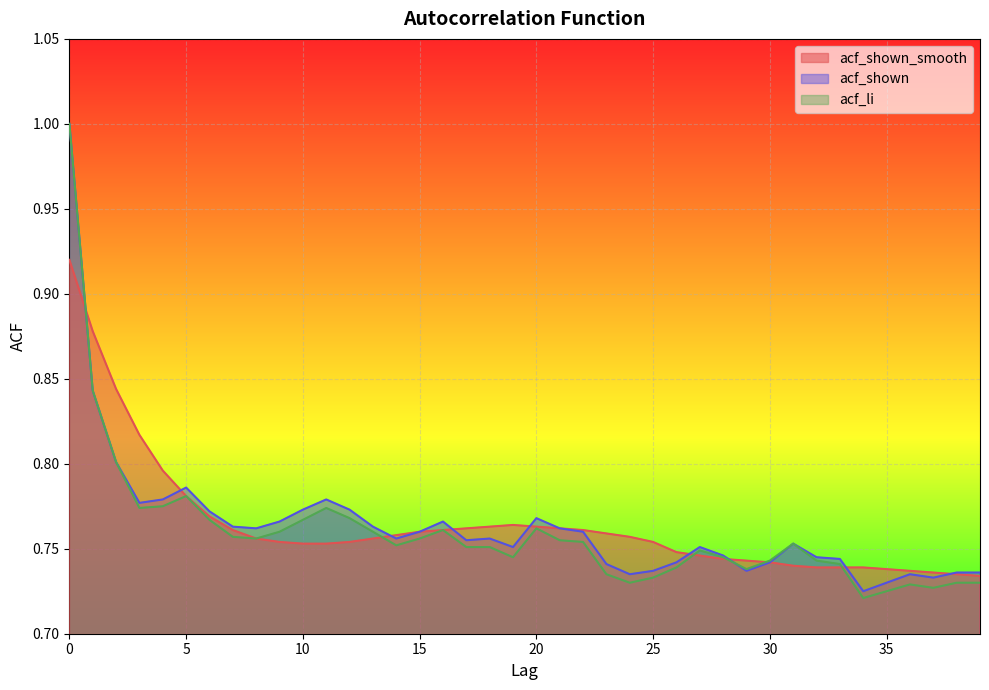

List the series in order of their peak value, lowest first.

acf_shown_smooth, acf_shown, acf_li